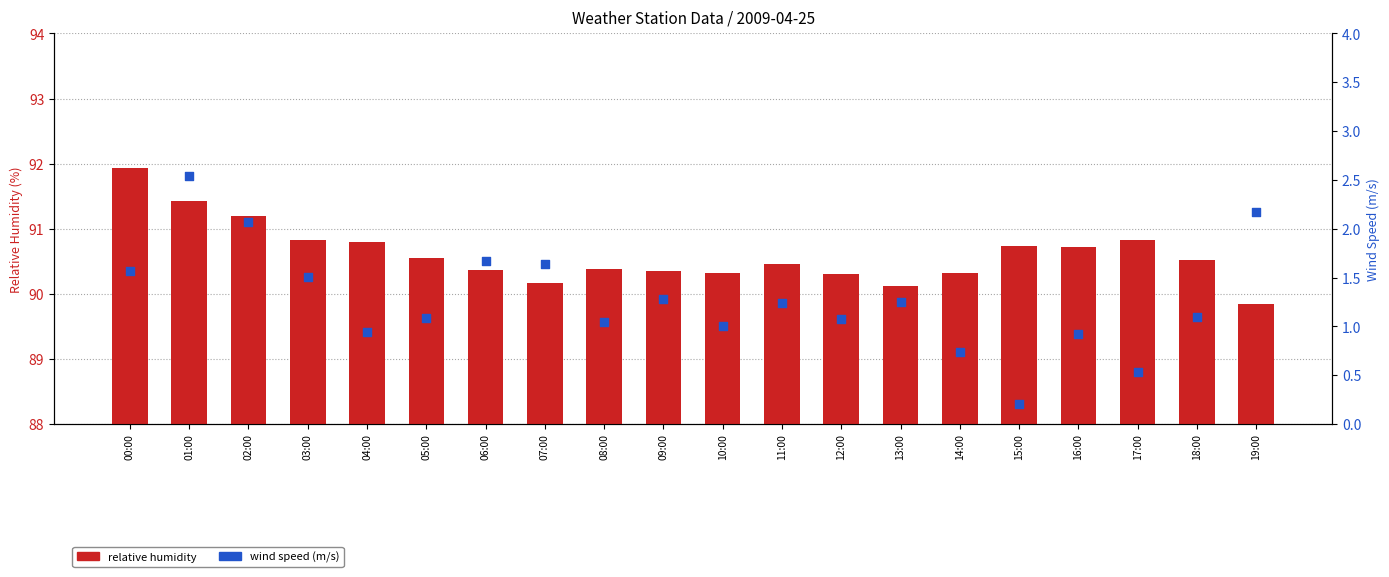

What is the total value across all series at 04:00?

91.7